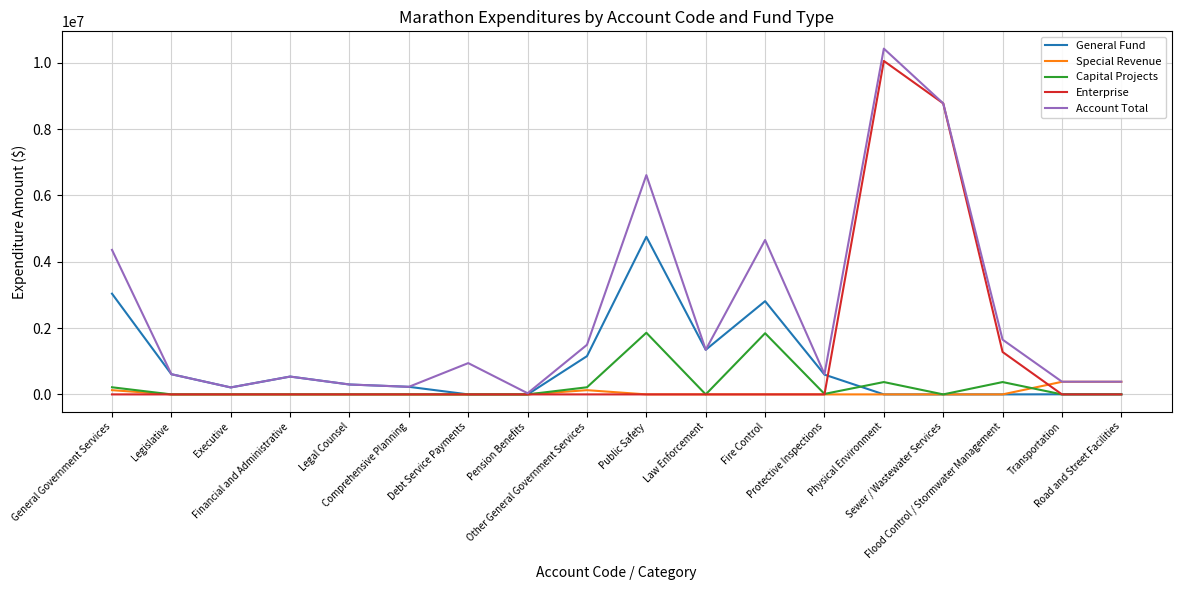

True or false: General Fund and Enterprise cross at least once.

True